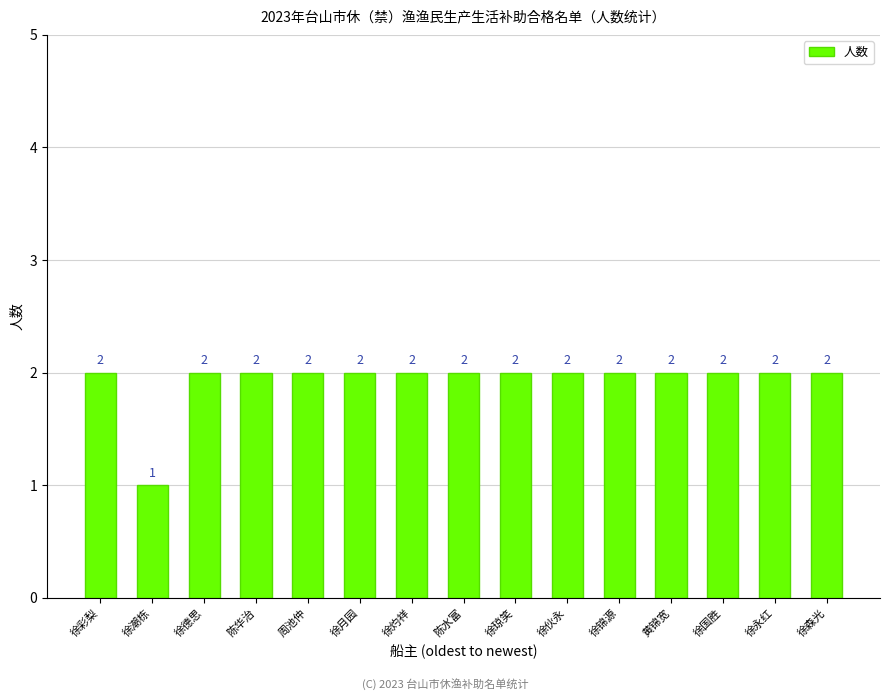

What is the ratio of the value at 黄锦宽 to the value at 徐森光?

1.0